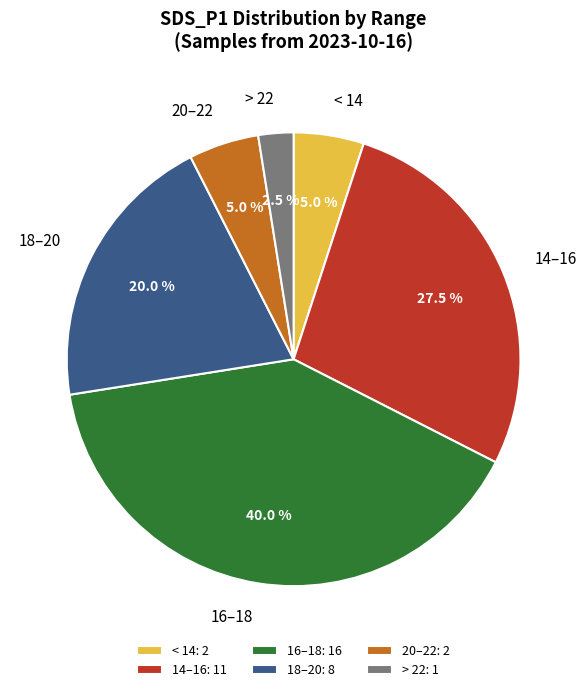

How much of the chart is everything except < 14?

95.0%